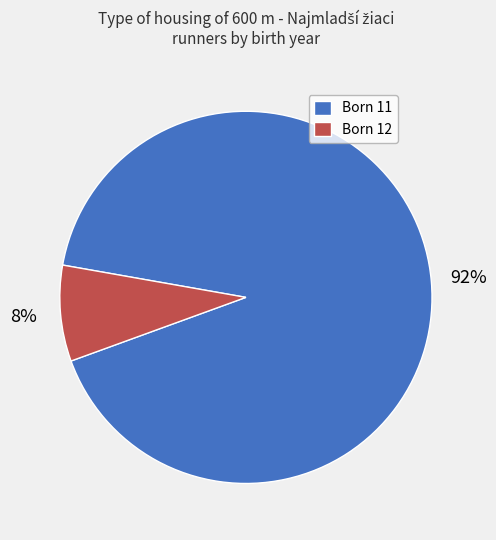

To the nearest percent, what is the average slice percentage?

50%